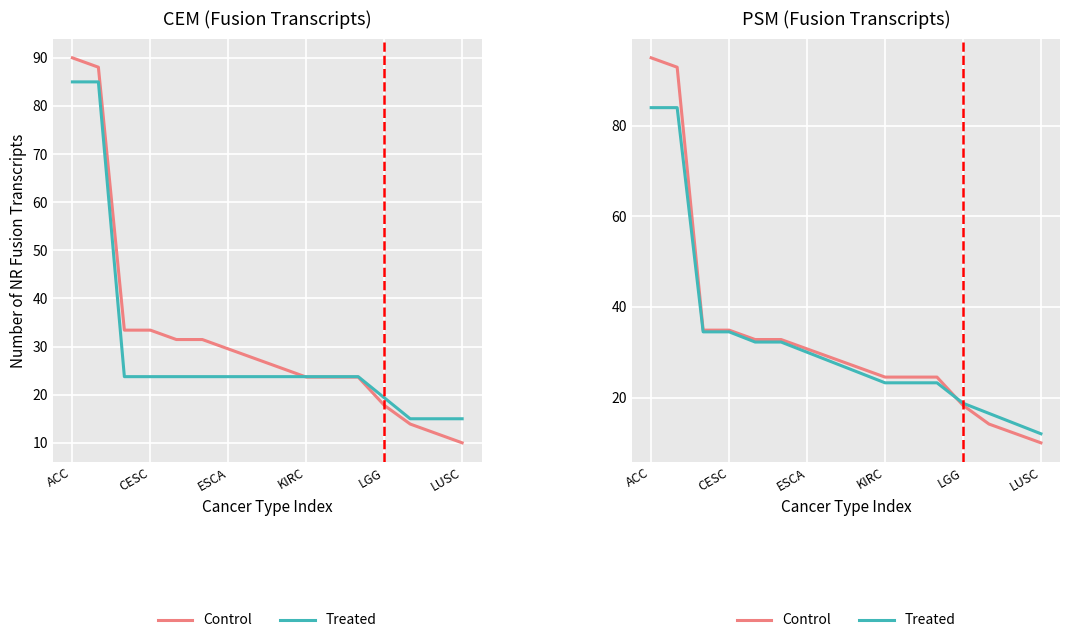

How many values in the Control series exceed 28?

8